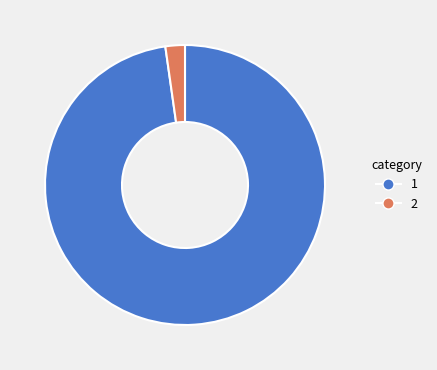

Rank the categories by value from highest to lowest.

1, 2